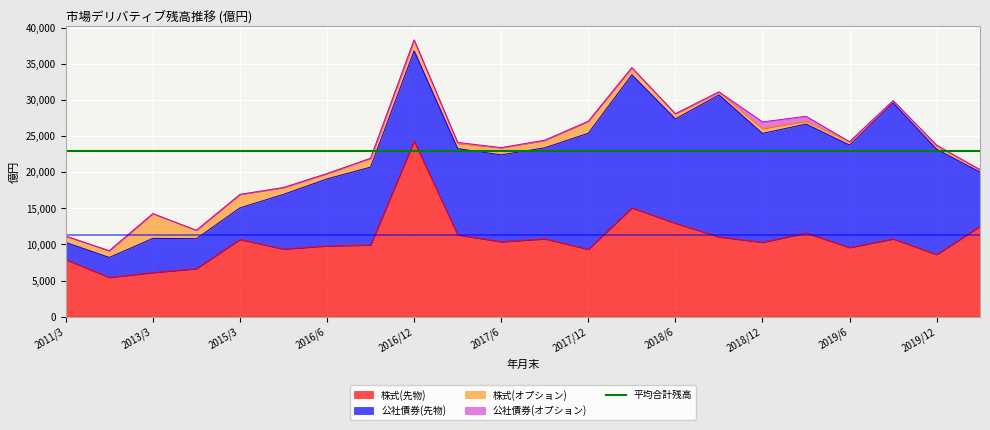

Reading right to left, list all the values displayed in this chart.

株式(先物): 12519.8	8594.8	10753.9	9562.9	11581.2	10285.1	11036.2	12920.1	15047.4	9323.5	10764.1	10364.2	11318.3	24293.9	9912.5	9791.5	9353.7	10685.7	6642.5	6099.3	5429.4	7890.0
公社債券(先物): 7483.6	14572.6	18827.2	14189.1	15080.2	15080.6	19658.7	14449.4	18431.8	16068.5	12607.6	12033.7	11946.3	12503.5	10784.6	9275.5	7573.3	4371.8	4152.5	4738.1	2772.3	2382.9
株式(オプション): 326.0	428.2	307.0	468.8	399.5	672.9	363.4	721.7	978.6	1639.1	1016.3	971.3	722.6	1461.9	1222.6	738.4	943.3	1863.0	1162.1	3412.2	919.6	872.5
公社債券(オプション): 1.8	151.4	10.6	0.0	675.6	915.2	70.0	0.0	10.0	20.0	40.0	30.1	139.0	61.0	0.0	0.1	1.5	0.0	0.0	19.1	8.0	0.0